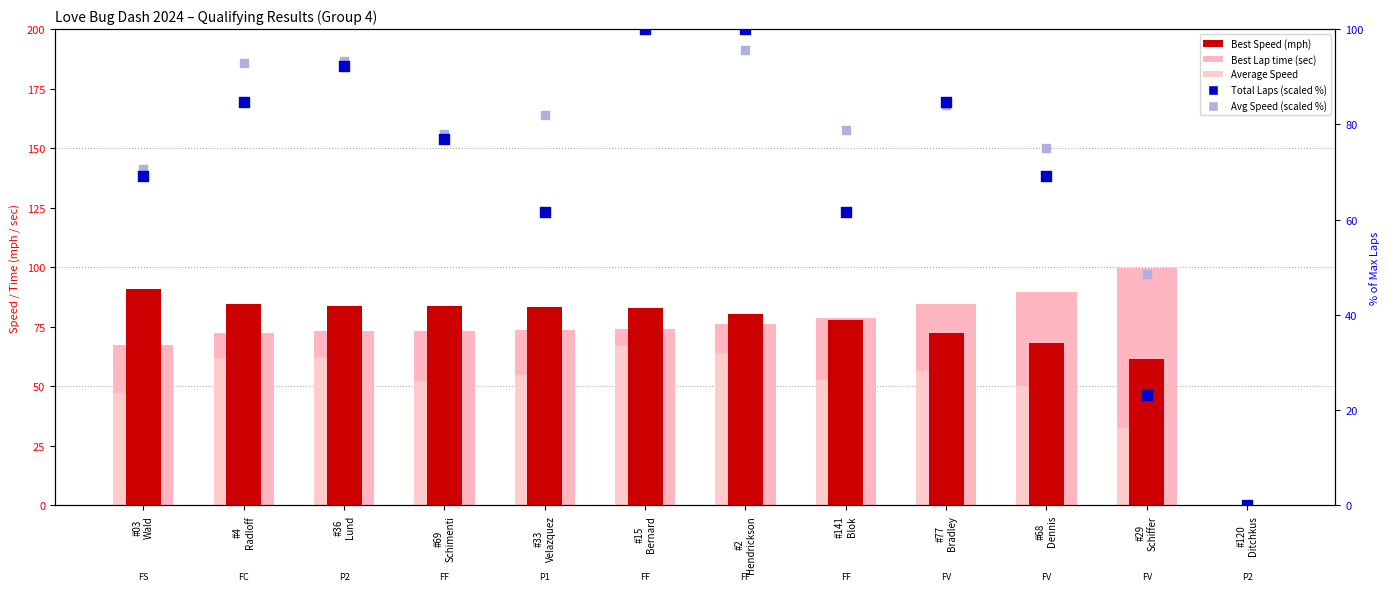

At which category is the sum across all series the highest?

#15
Bernard